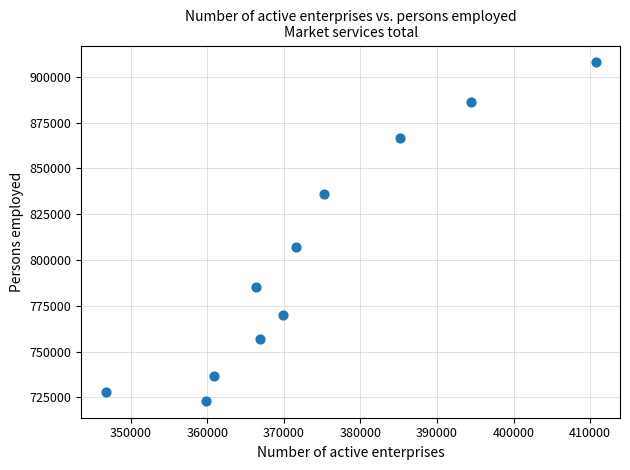

What is the range of Y values (max minus min)?

184593.9